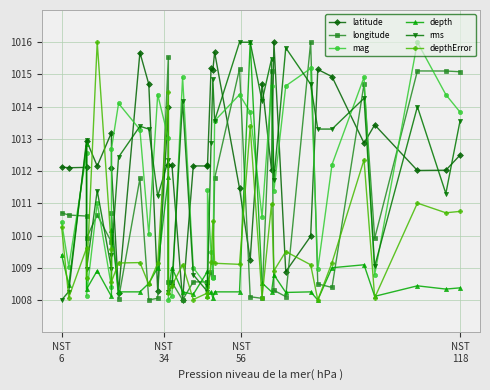

What are all the series names shown in the legend?

latitude, longitude, mag, depth, rms, depthError